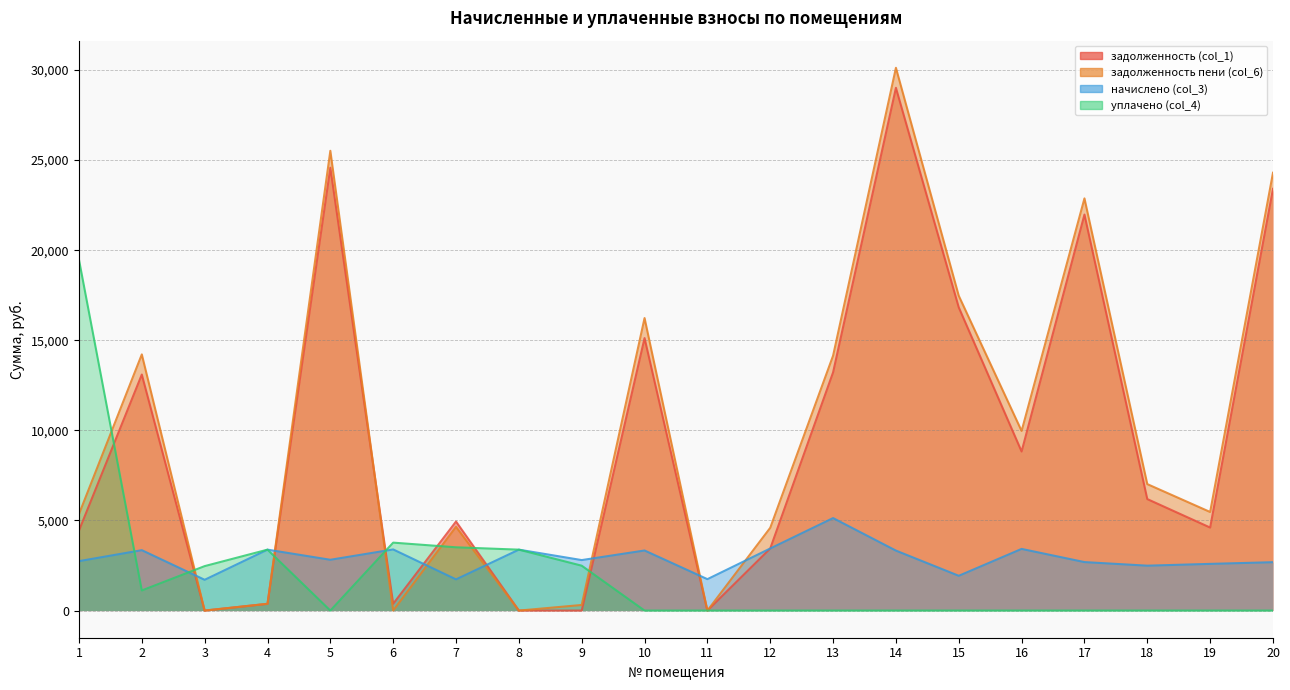

What is the approximate value of задолженность (col_1) at 10?

15122.1